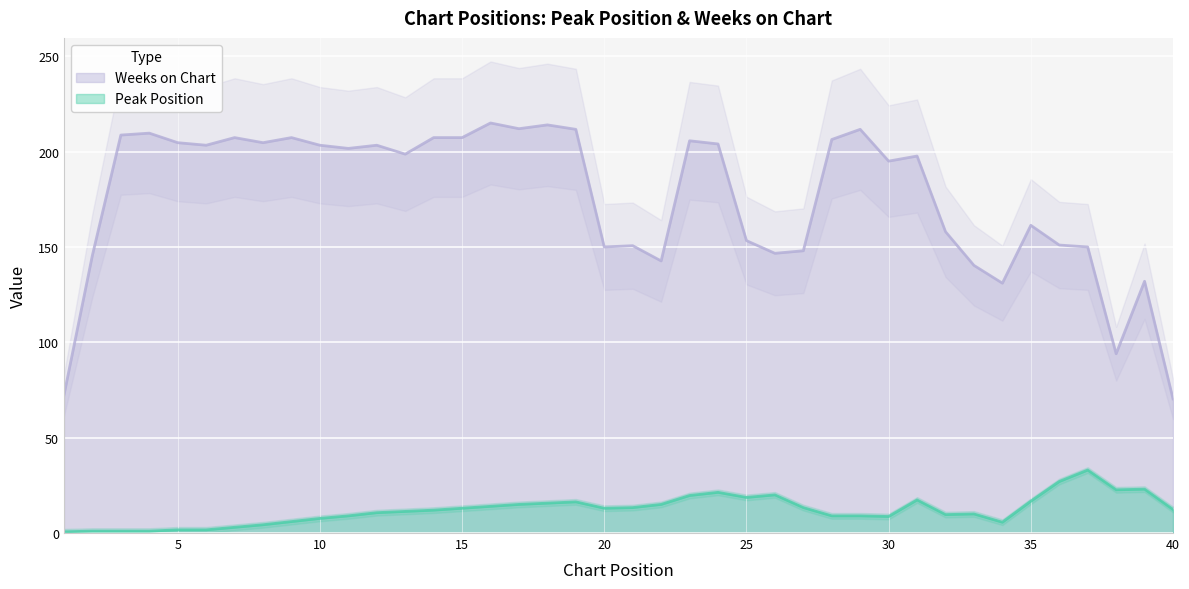

Is it true that Weeks on Chart equals 299 at 9?

False